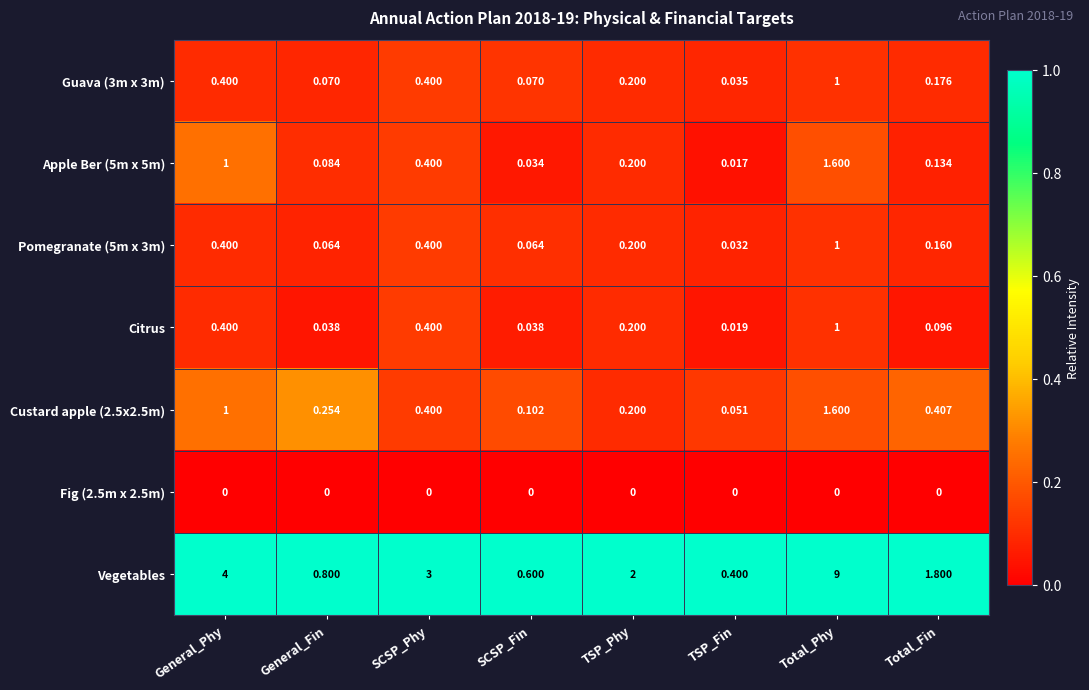

Between General_Fin and SCSP_Phy, which series saw the biggest shift?

Vegetables